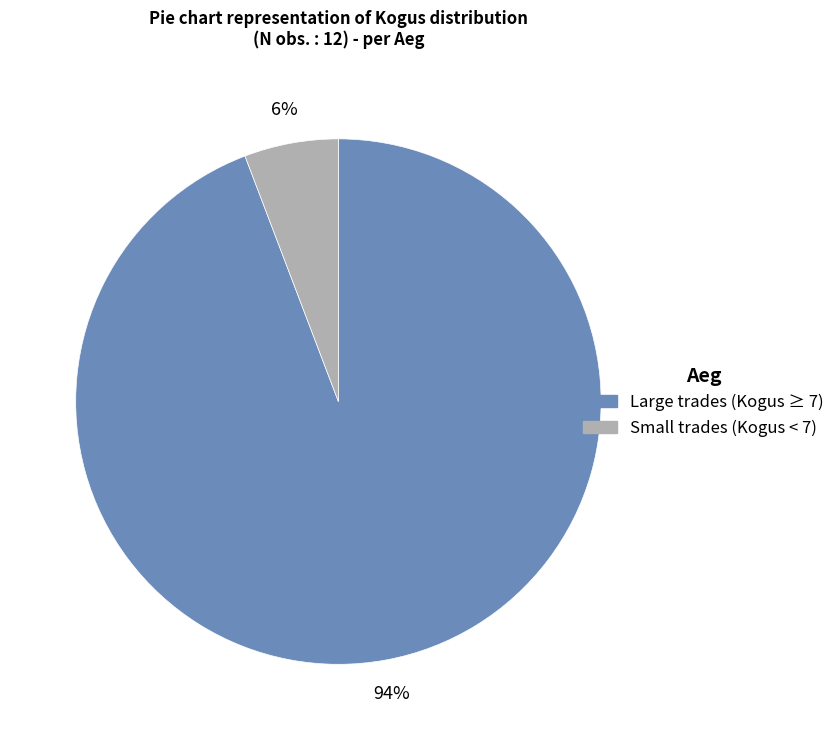

To the nearest percent, what is the difference between the largest and smallest slice percentages?

88%